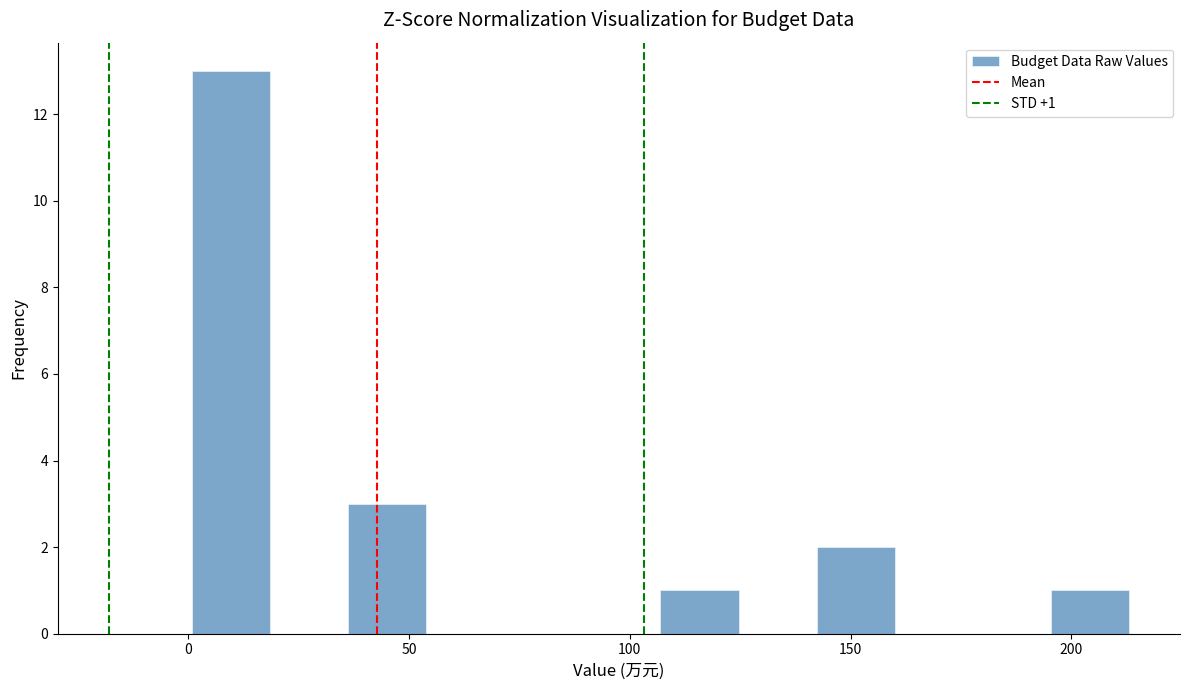

Read against the x-axis, roughly where is the centre of the tallest bar?

10